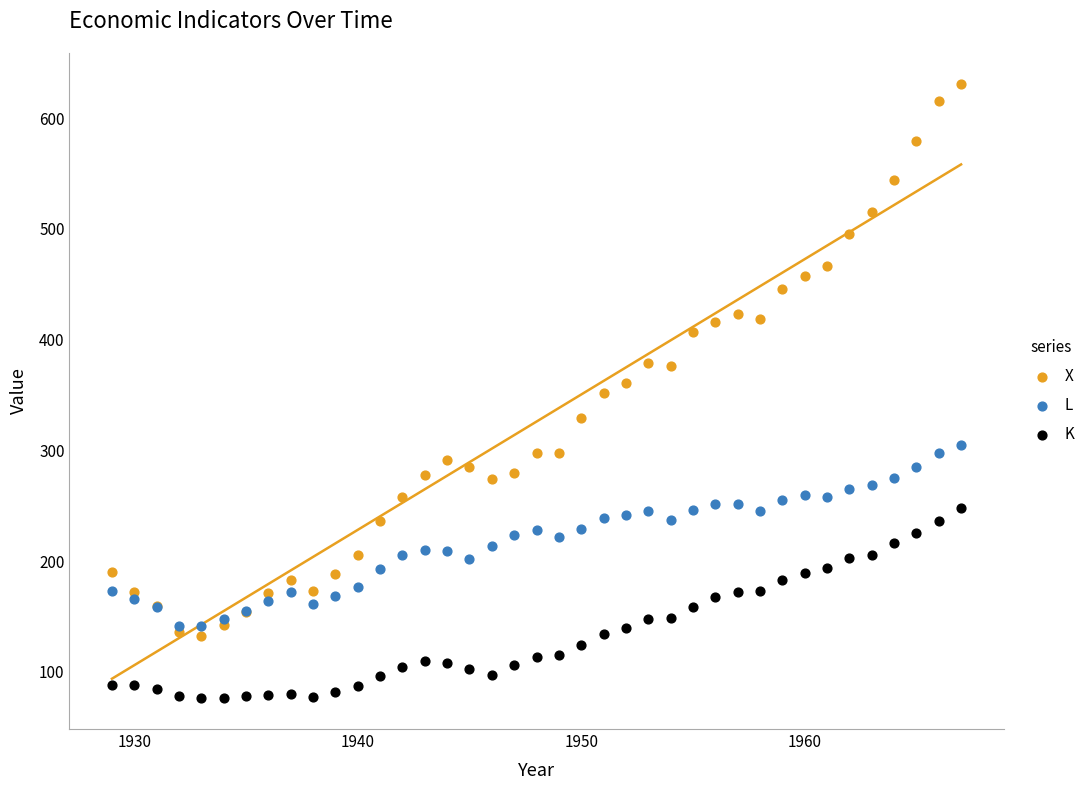

What are all the series names shown in the legend?

X, L, K